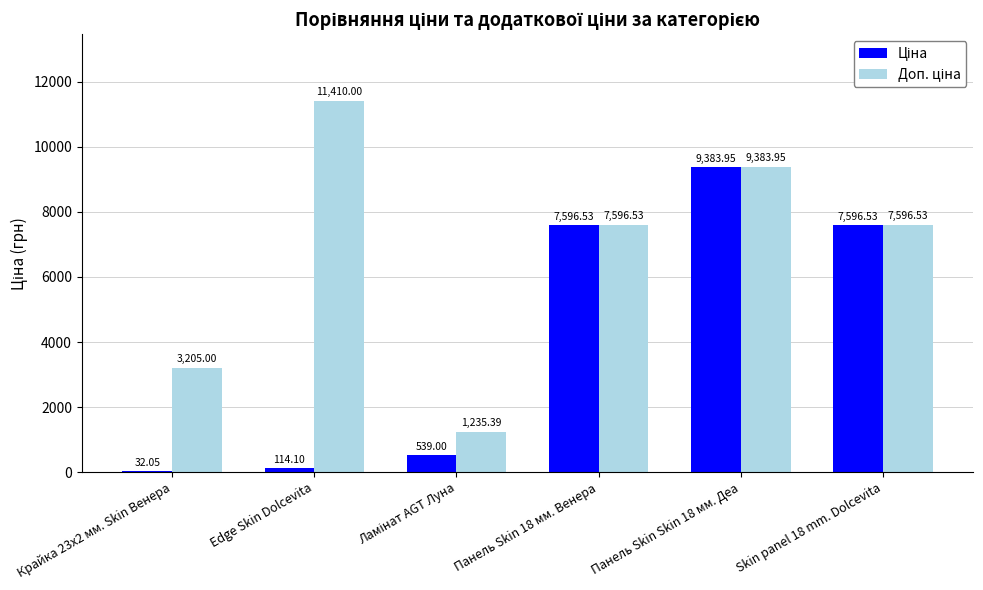

What is the total value across all series at Skin panel 18 mm. Dolcevita?

15193.1